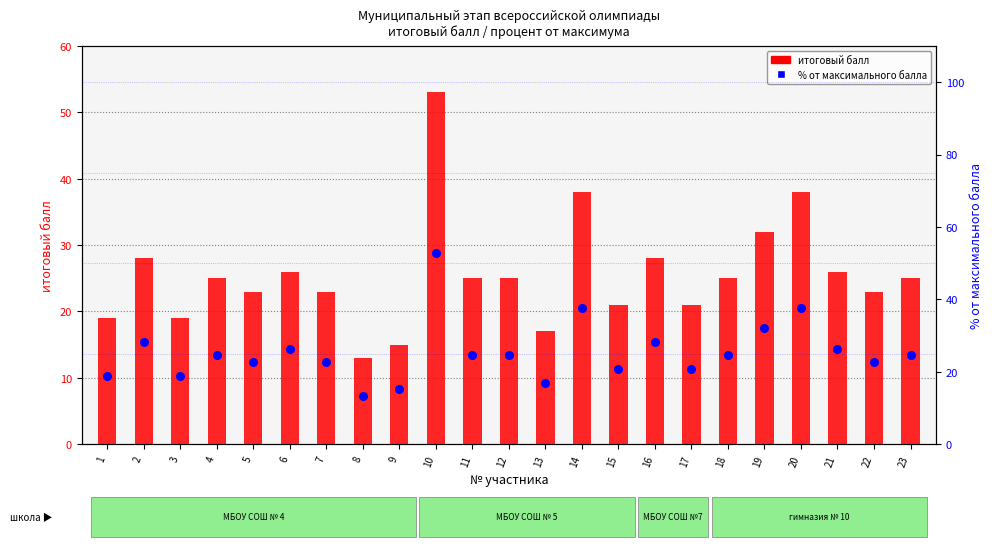

At which category is the sum across all series the highest?

10